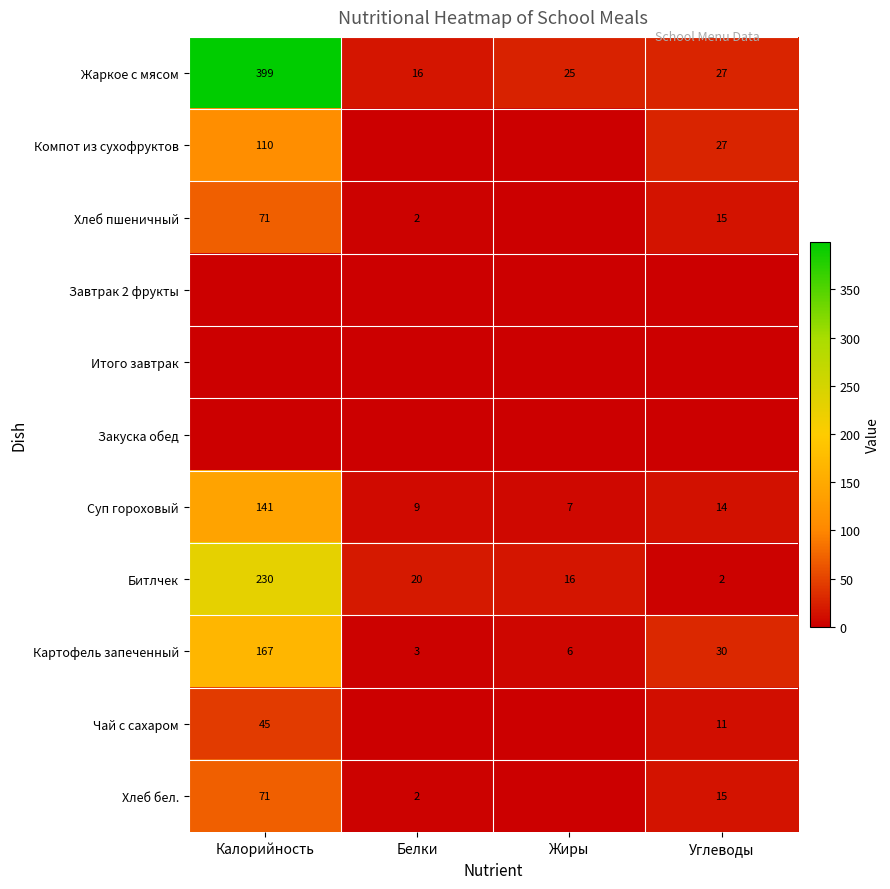

Where does the Суп гороховый series first go above 14?

Калорийность